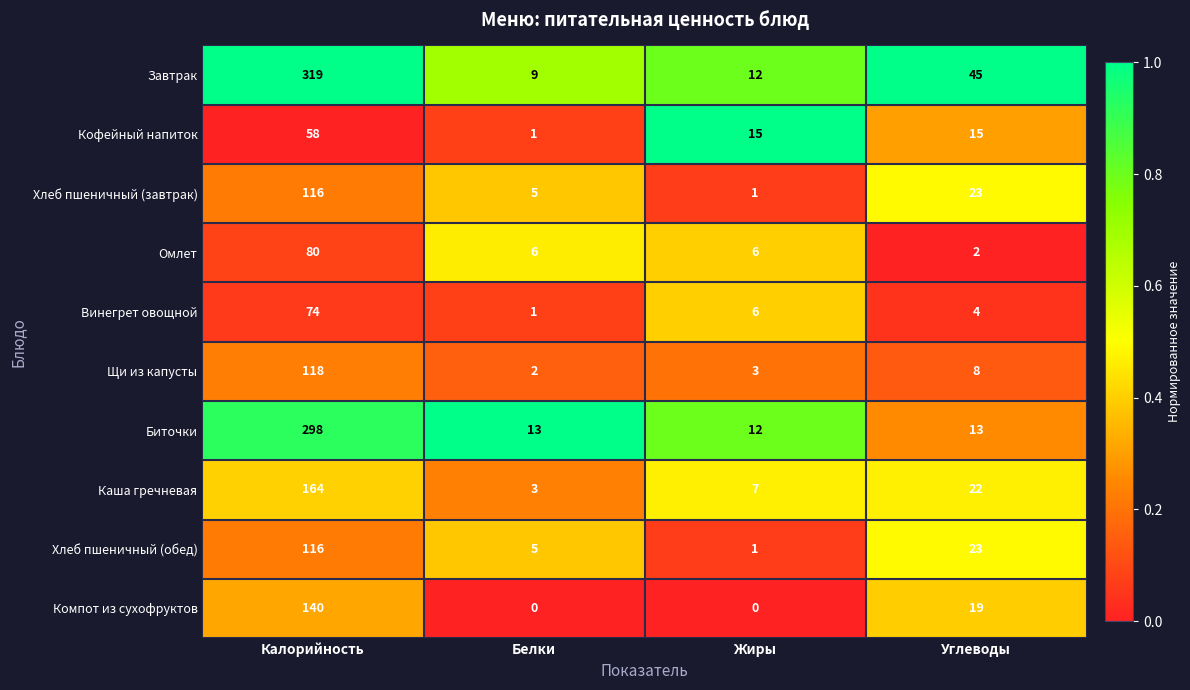

The value of Хлеб пшеничный (обед) at Калорийность is 116. True or false?

True